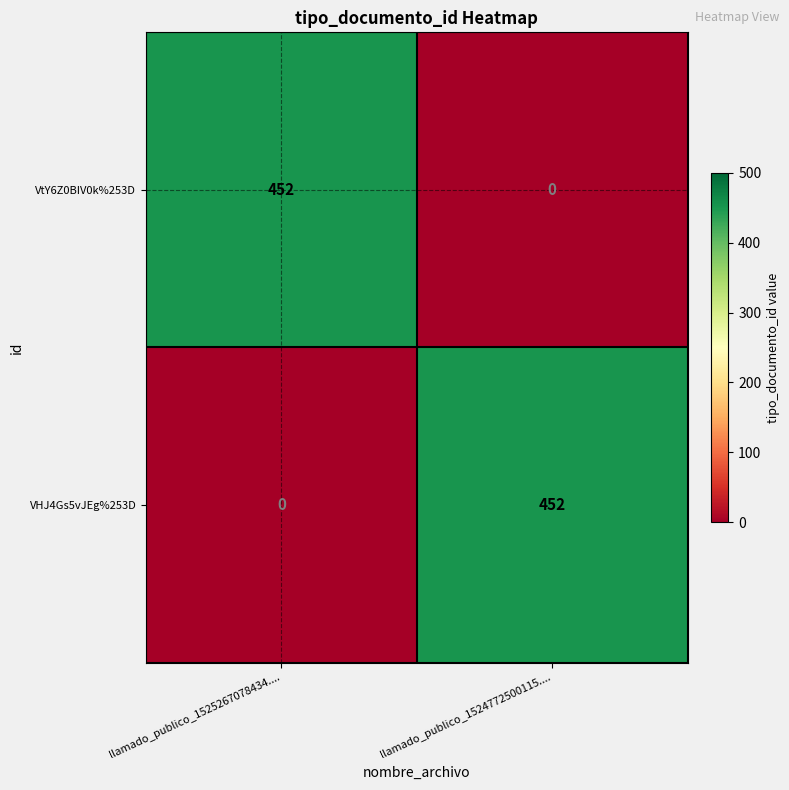

What is the difference between the VtY6Z0BIV0k%253D values at llamado_publico_1524772500115.... and llamado_publico_1525267078434....?

452